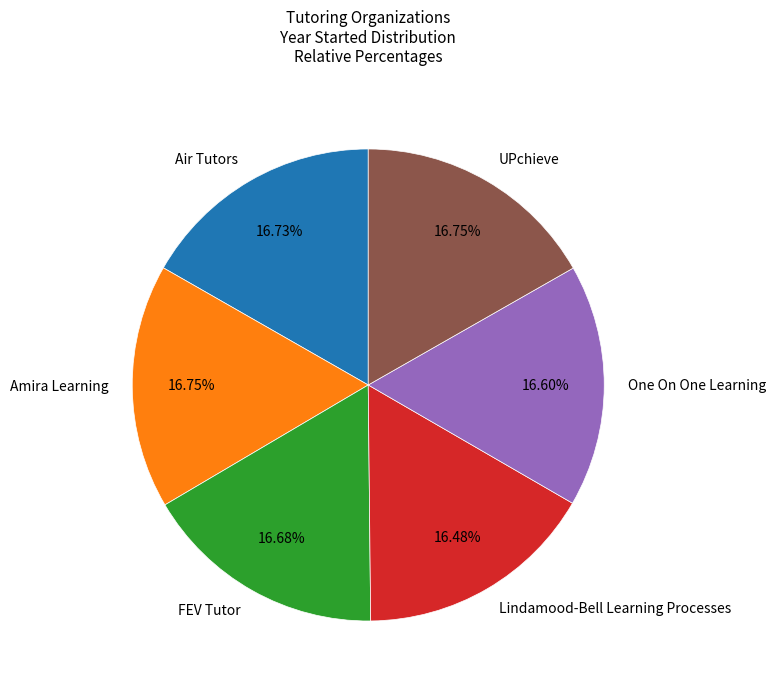

To the nearest percent, what is the average slice percentage?

17%